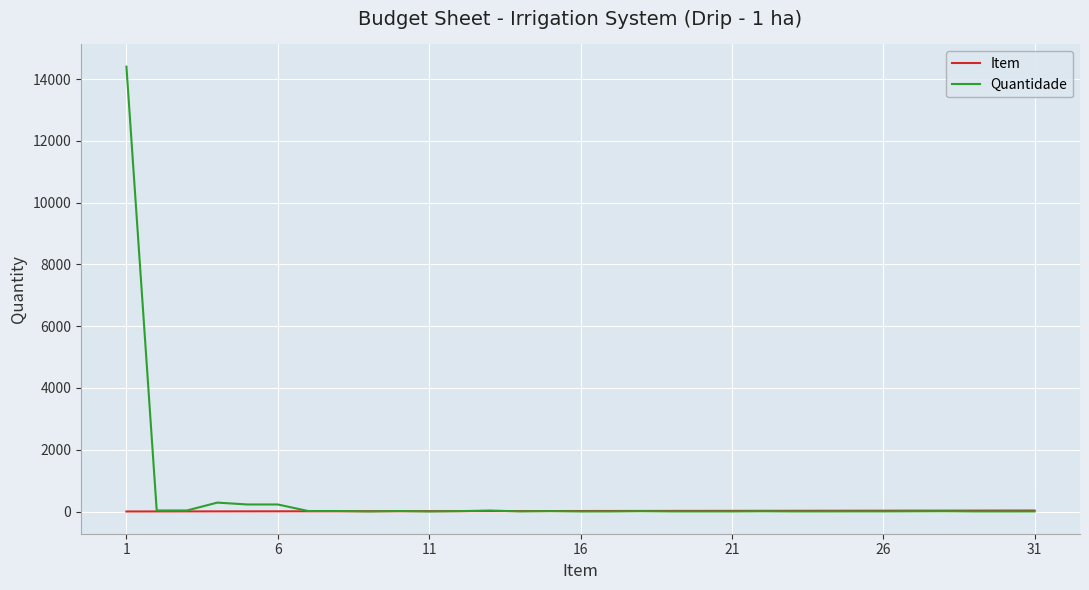

What is the greatest value displayed?

14400